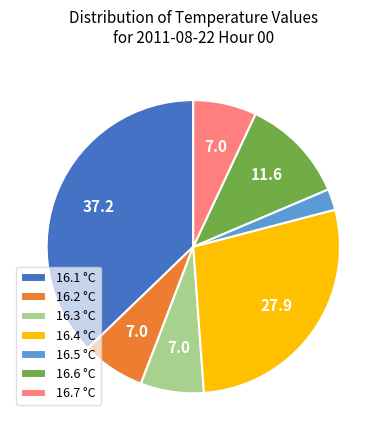

How many segments does this pie chart have?

7